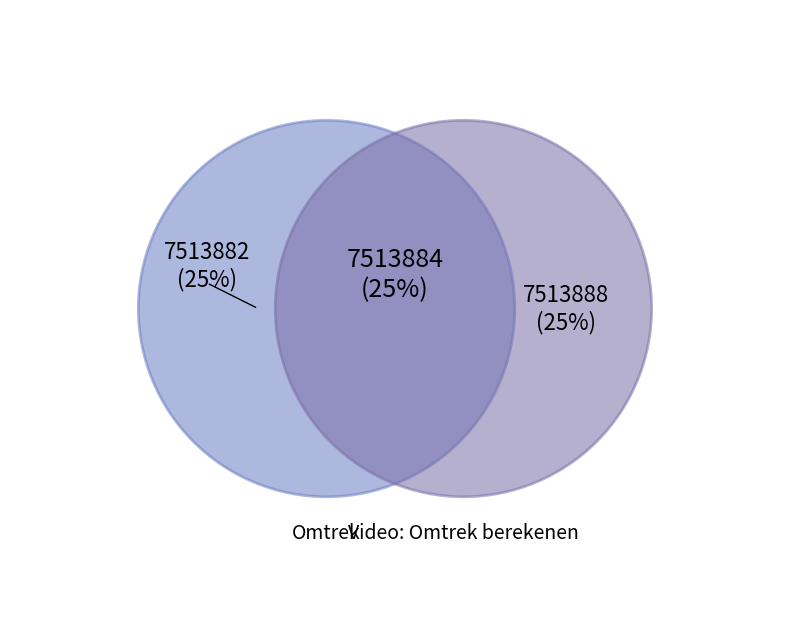

Is it true that Omtrek is 18% of the pie?

False